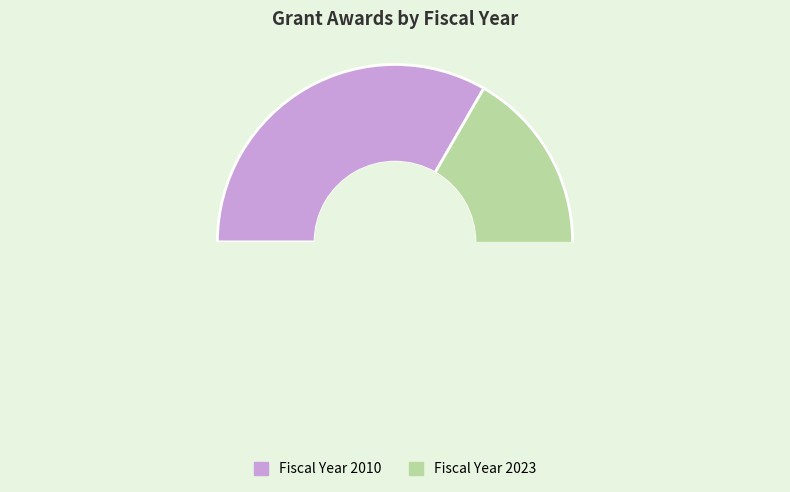

Is Community Climate Education for a Resilient Raleigh the majority of the pie?

No